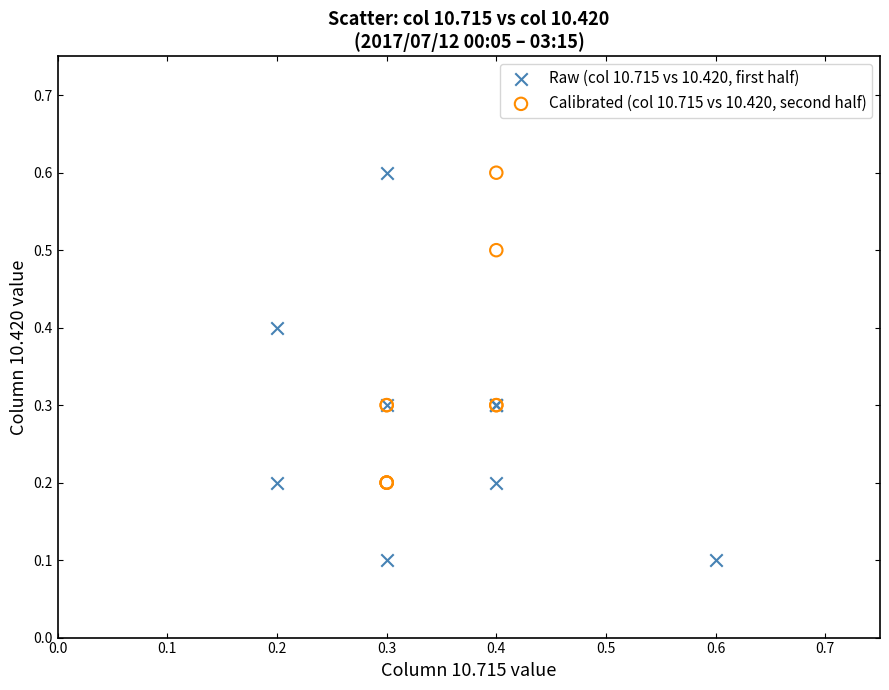

Which series reaches the minimum Y coordinate?

Raw (col 10.715 vs 10.420, first half)